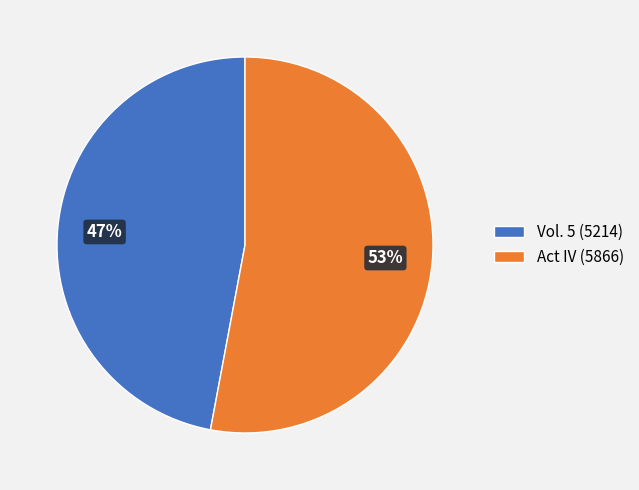

Is it true that Vol. 5 (5214) is 33% of the pie?

False